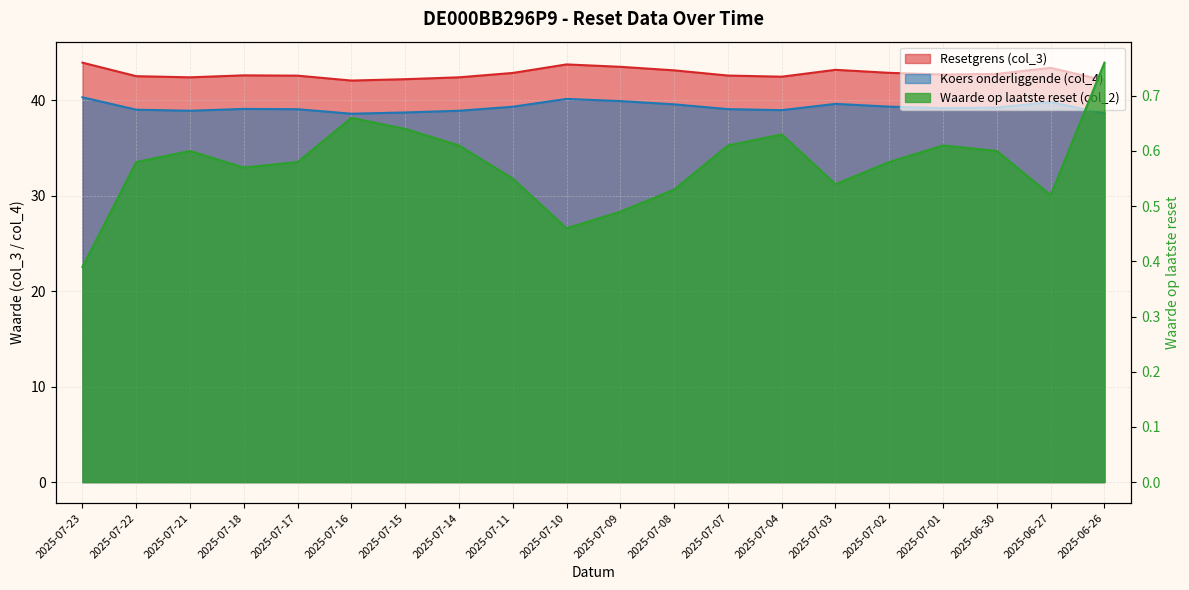

What is the difference between the second highest and second lowest values in the Waarde op laatste reset (col_2) series?

0.2